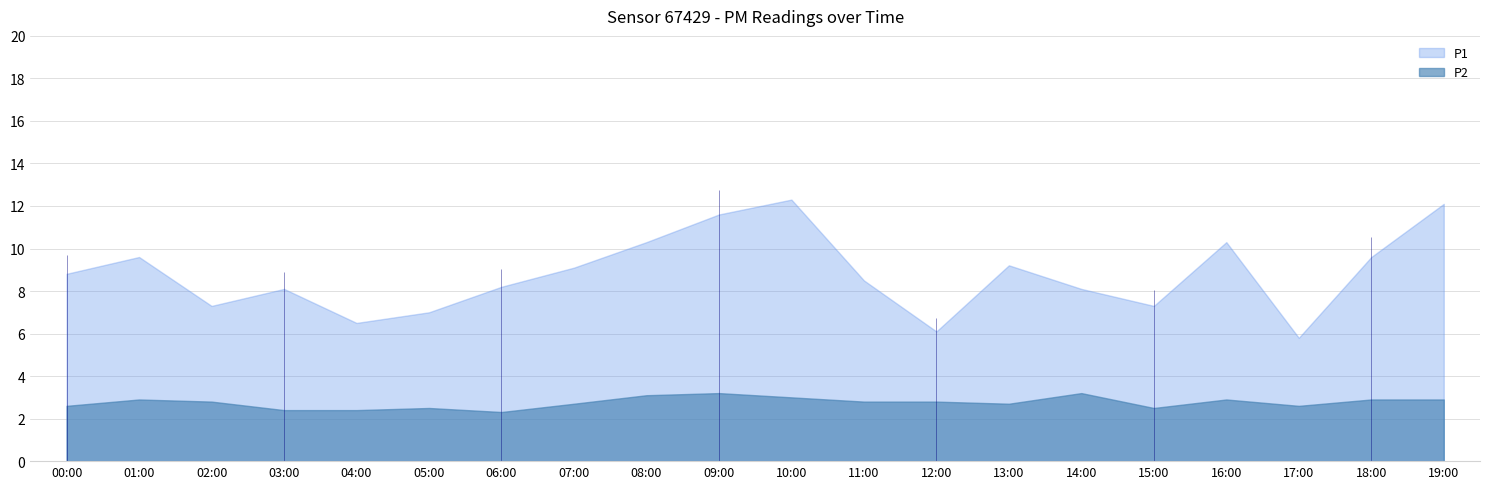

Reading left to right, extract all data points from this chart.

P1: 8.8	9.6	7.3	8.1	6.5	7.0	8.2	9.1	10.3	11.6	12.3	8.5	6.1	9.2	8.1	7.3	10.3	5.8	9.6	12.1
P2: 2.6	2.9	2.8	2.4	2.4	2.5	2.3	2.7	3.1	3.2	3.0	2.8	2.8	2.7	3.2	2.5	2.9	2.6	2.9	2.9